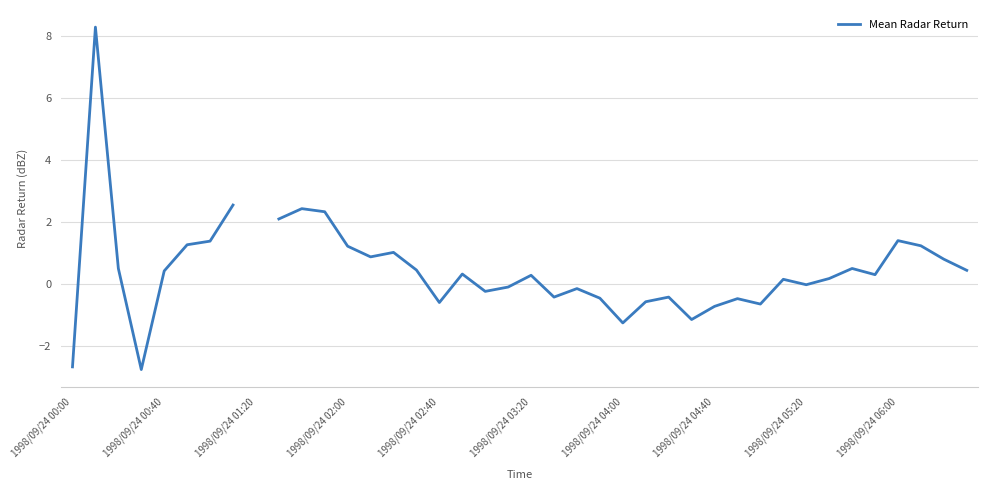

The value at 1998/09/24 00:00 is -1.8. True or false?

False